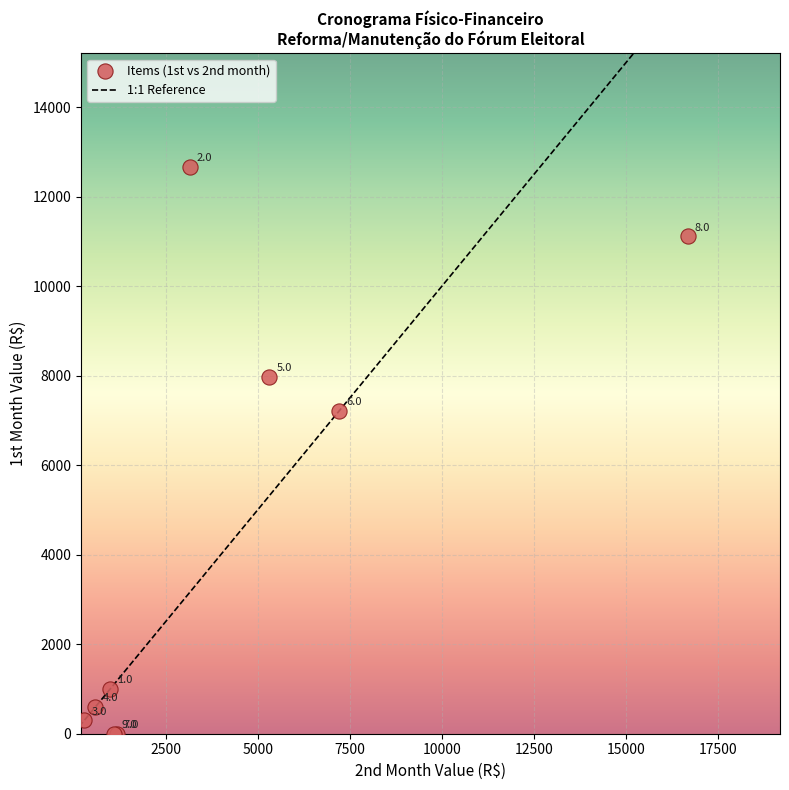

What Y value in the scatter plot is closest to 6332?

7214.3